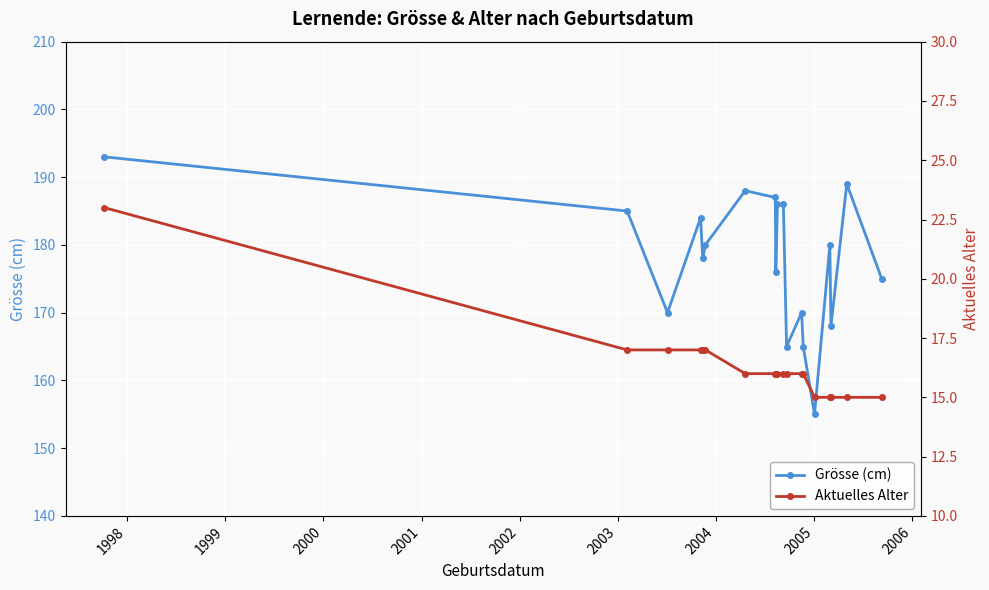

True or false: Aktuelles Alter and Grösse (cm) intersect in this chart.

False